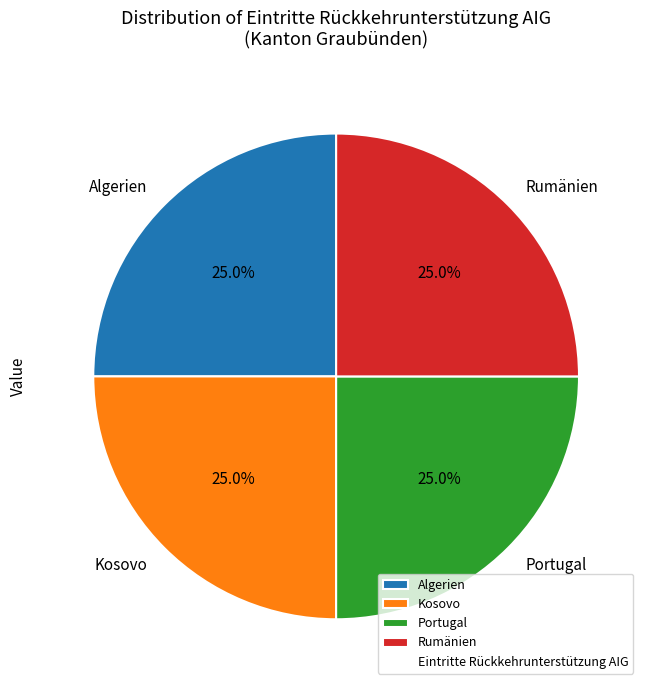

What percentage do Kosovo and Rumänien together represent?

50.0%